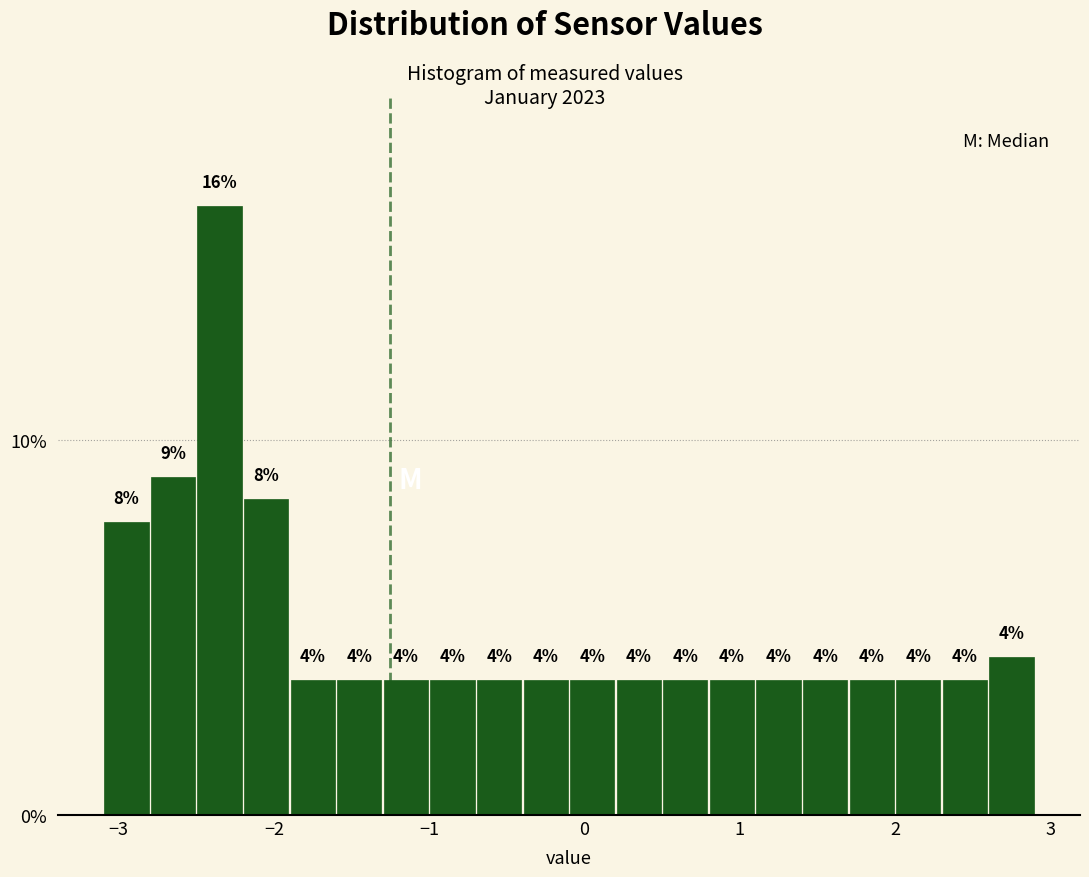

Read against the x-axis, roughly where is the centre of the tallest bar?

-2.3